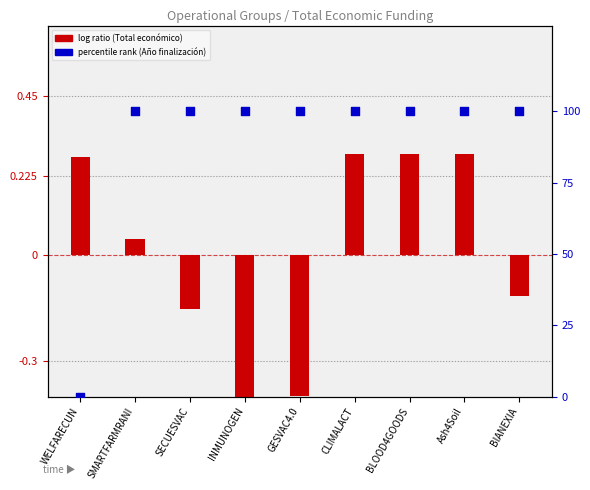

What is the total value across all series at WELFARECUN?

0.3